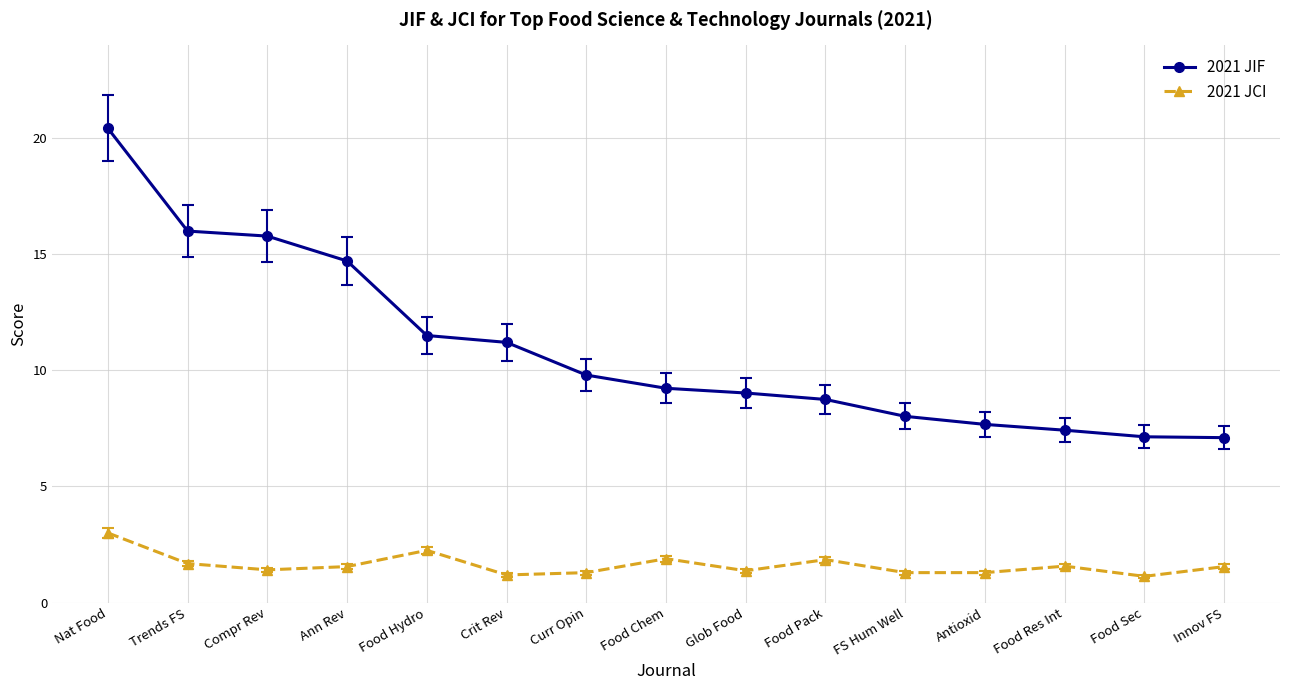

What is the difference between the maximum and minimum values in the 2021 JCI series?

1.9